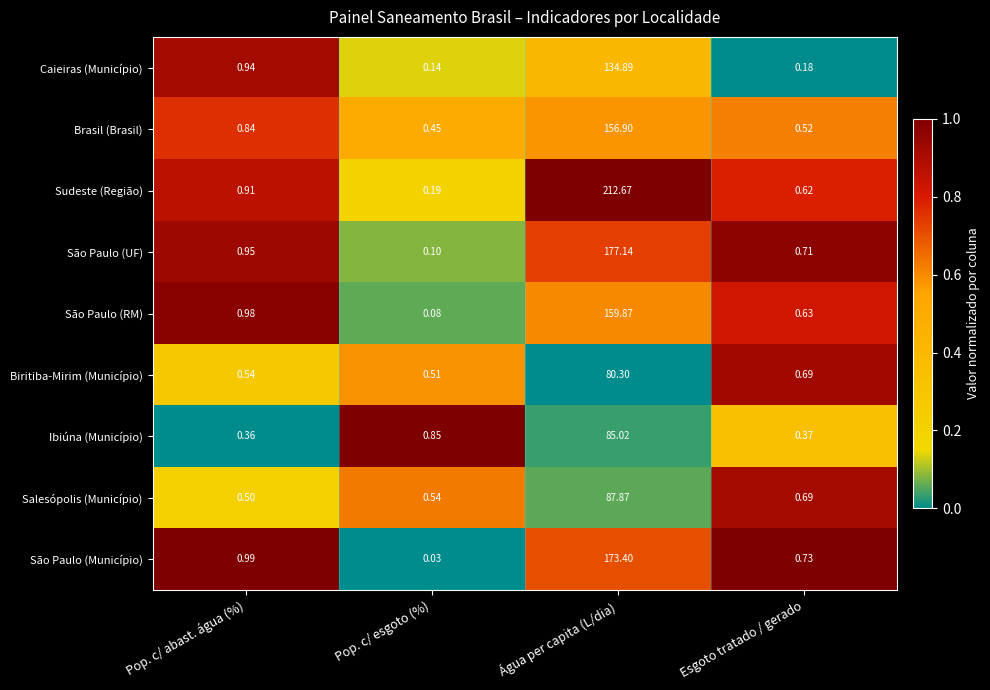

Which category has the highest value across all series?

Água per capita (L/dia)